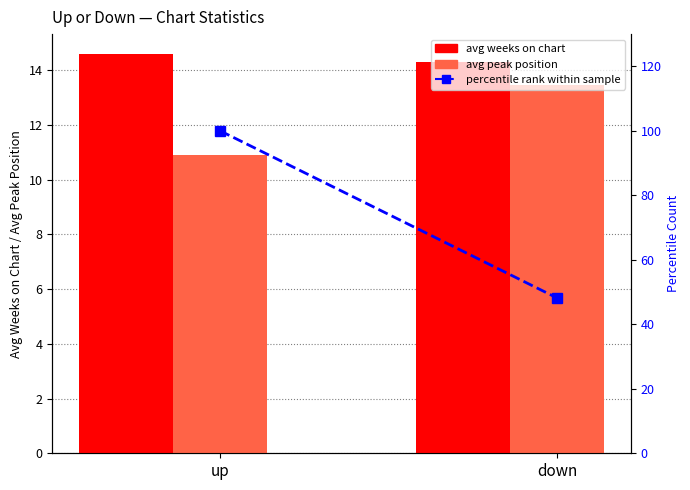

Does the chart contain any negative values?

No